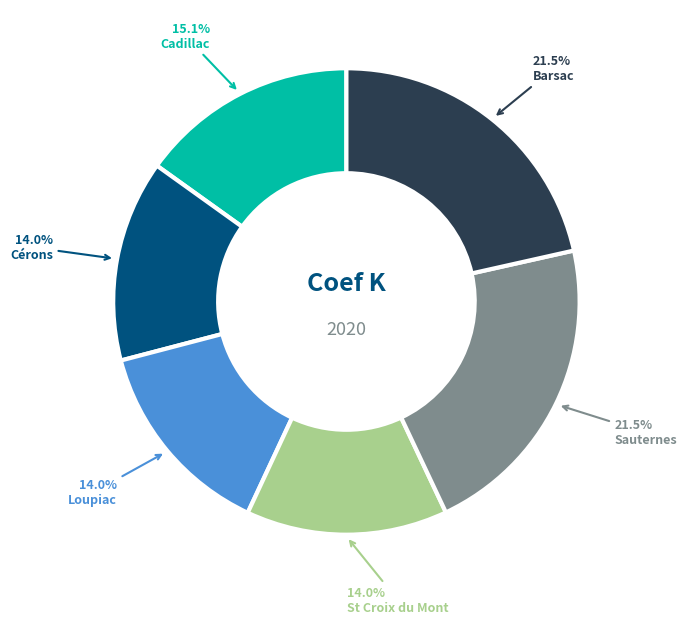

Do Sauternes and Barsac together represent more than half of the pie?

No